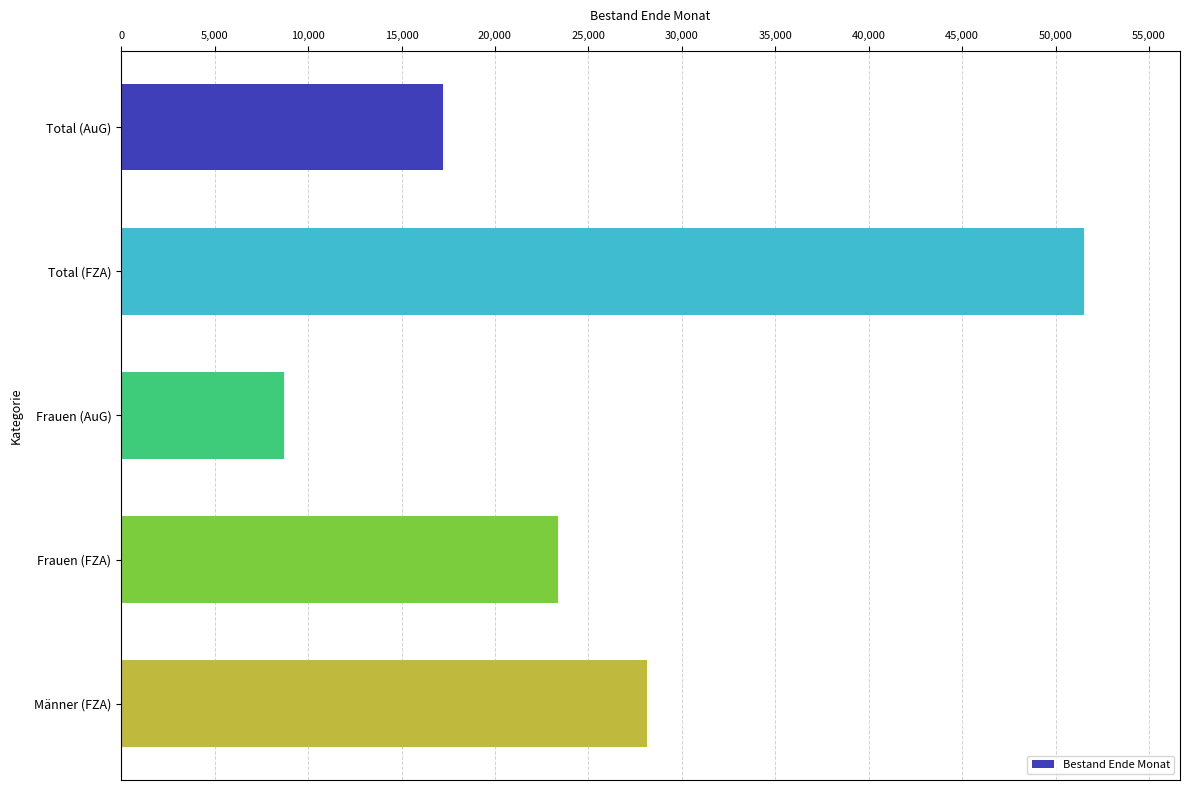

What is the label of the 1st bar from the bottom?

Männer (FZA)